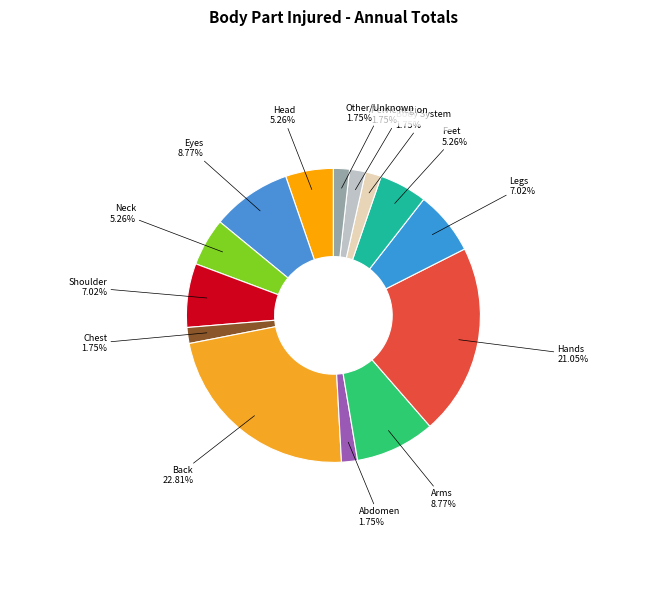

What percentage do Body System and Hands together represent?

22.8%